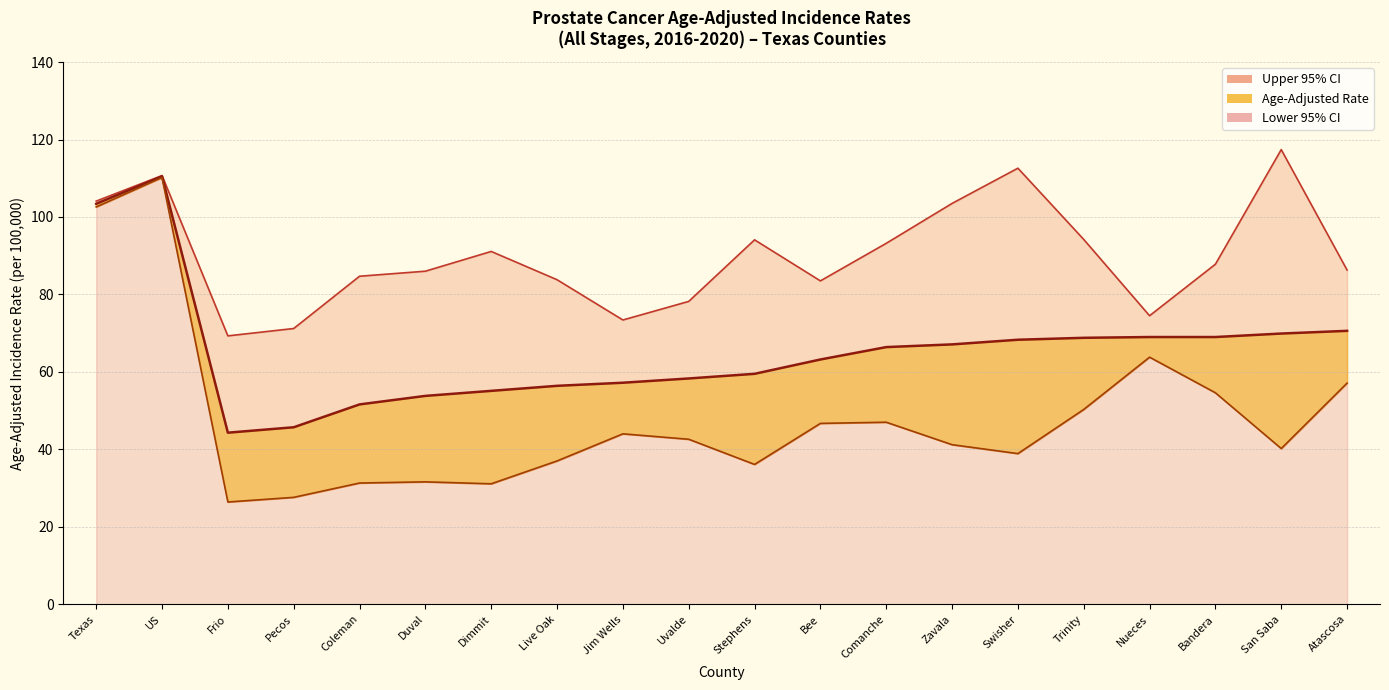

Which series changed the most between Texas and Comanche?

Lower 95% CI